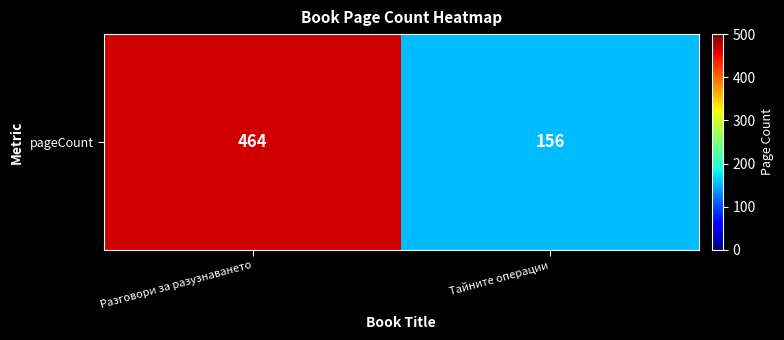

What is the approximate value at Тайните операции, to the nearest 10?

160